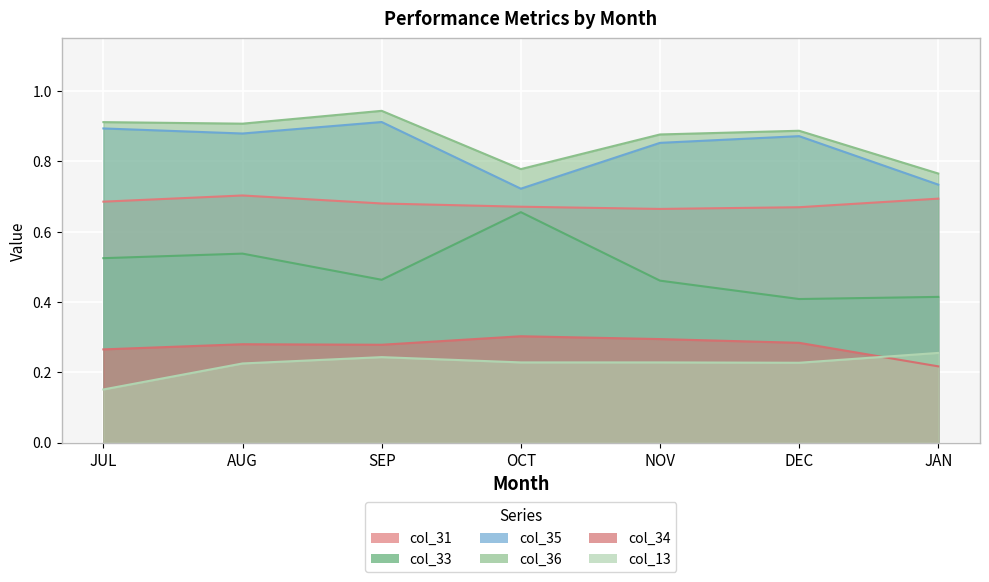

Which series has the largest total across all categories?

col_36